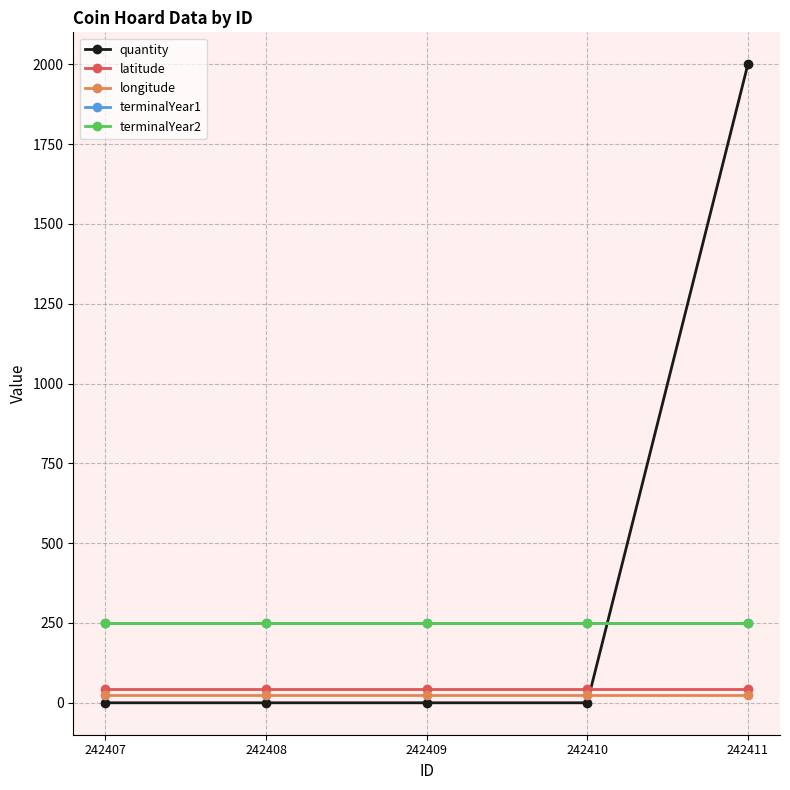

At which category is the sum across all series the highest?

242411